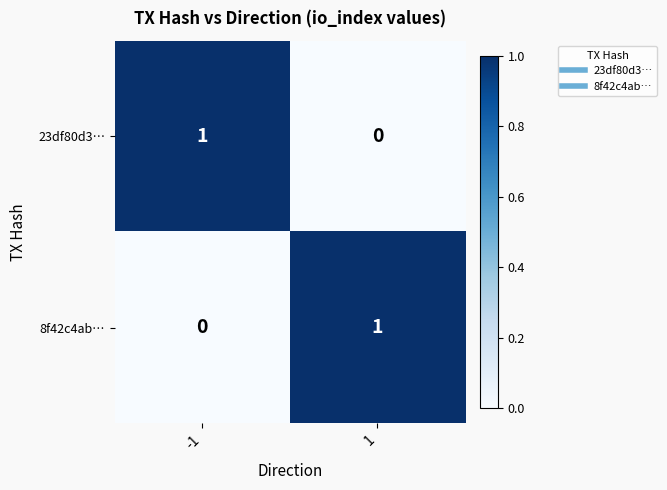

Reading left to right, what are all the values shown in this chart?

23df80d3…: -1=1	1=0
8f42c4ab…: -1=0	1=1